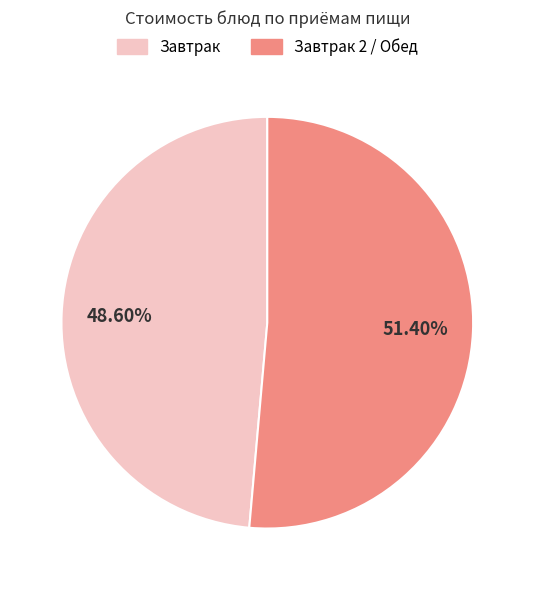

Does any single category account for the majority?

Yes